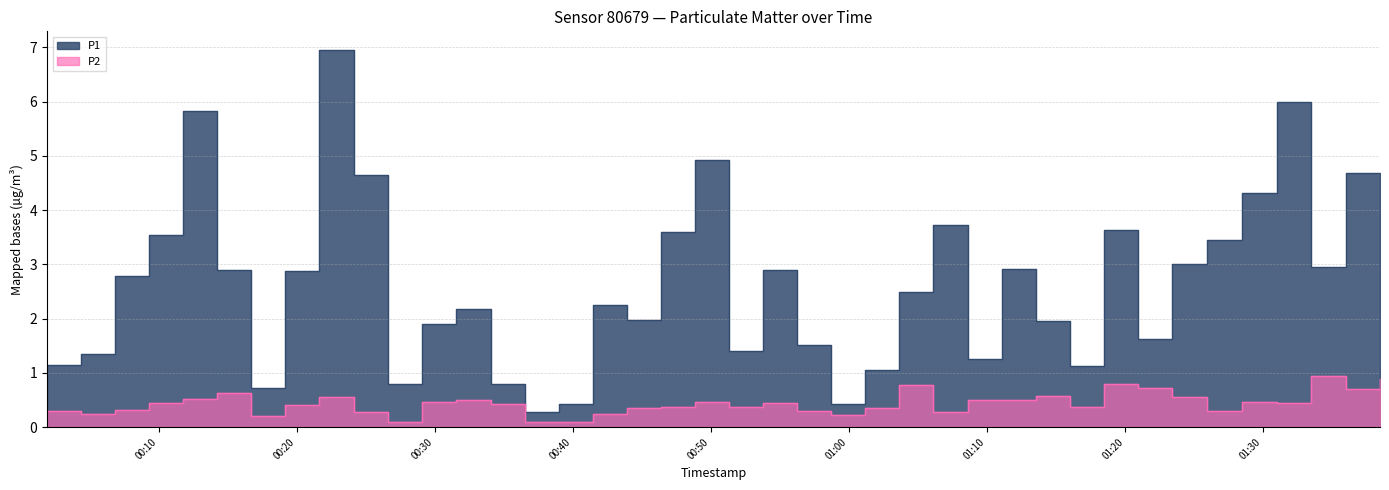

In P2, how many points are lower than both neighbors (excluding endpoints)?

10